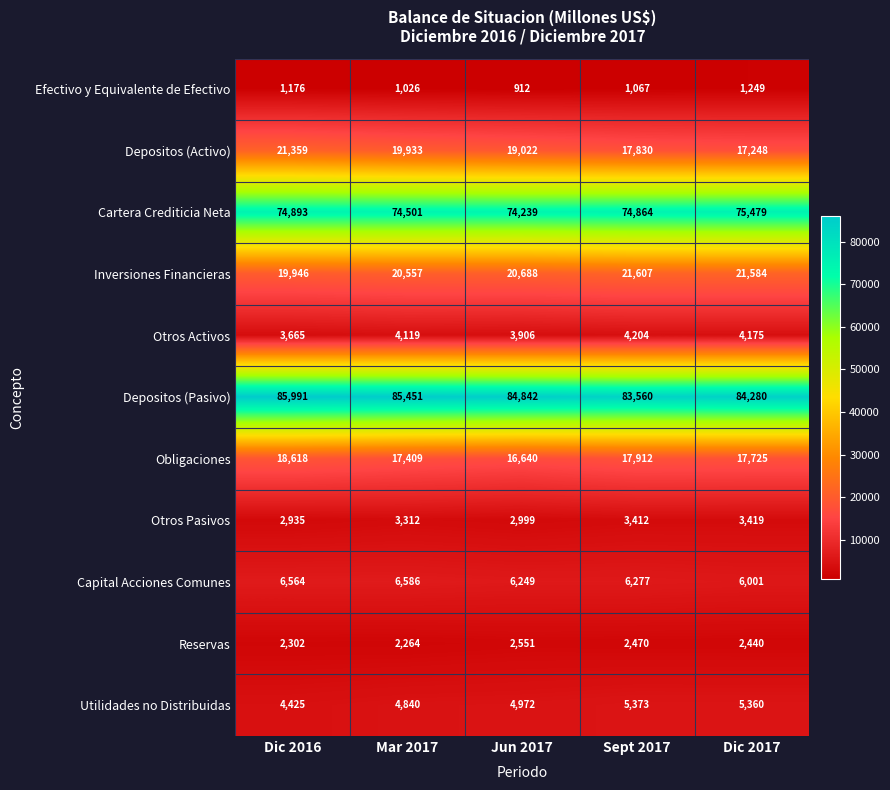

True or false: Cartera Crediticia Neta has a value of 74864 at Sept 2017.

True